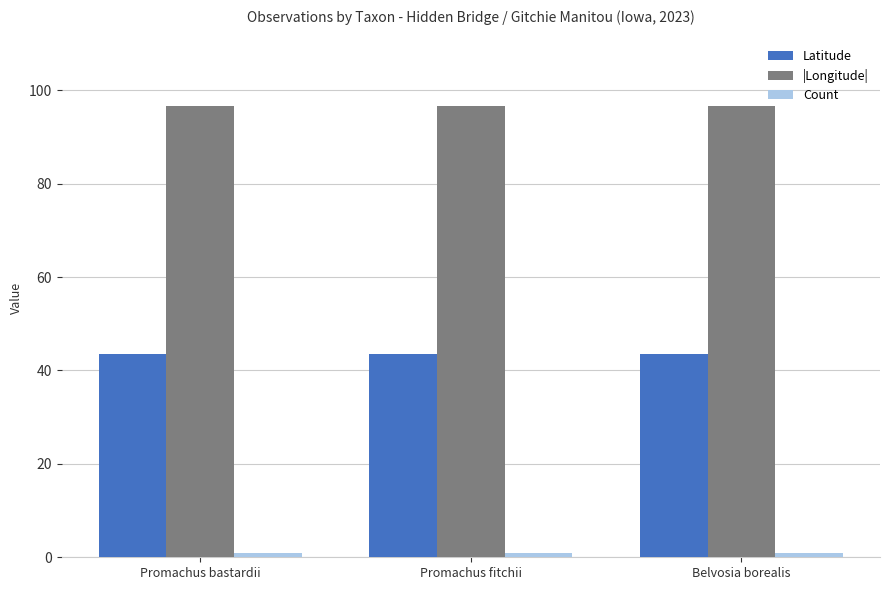

What is the approximate value of Latitude at Promachus bastardii?

43.4